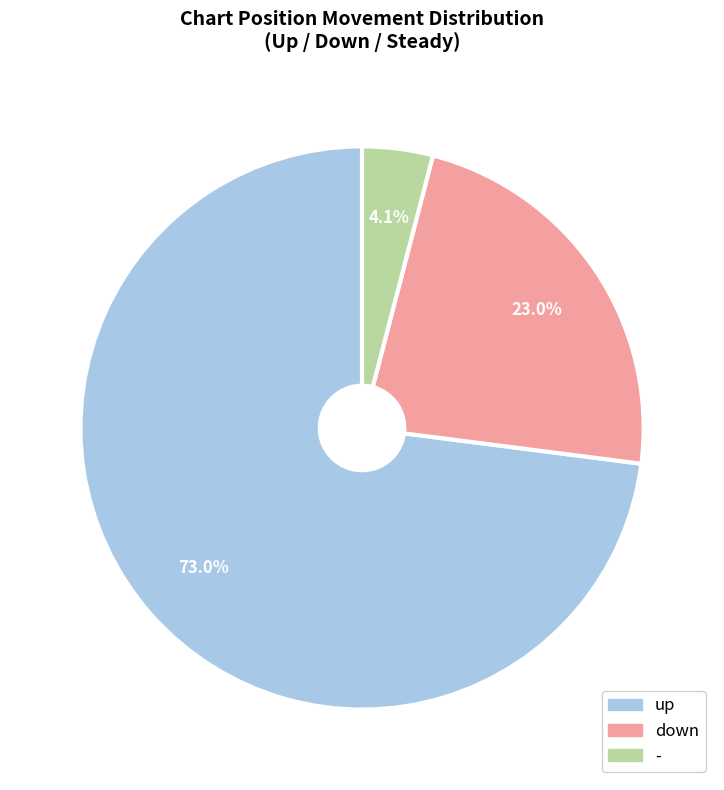

Which category has the smallest portion of the pie?

-